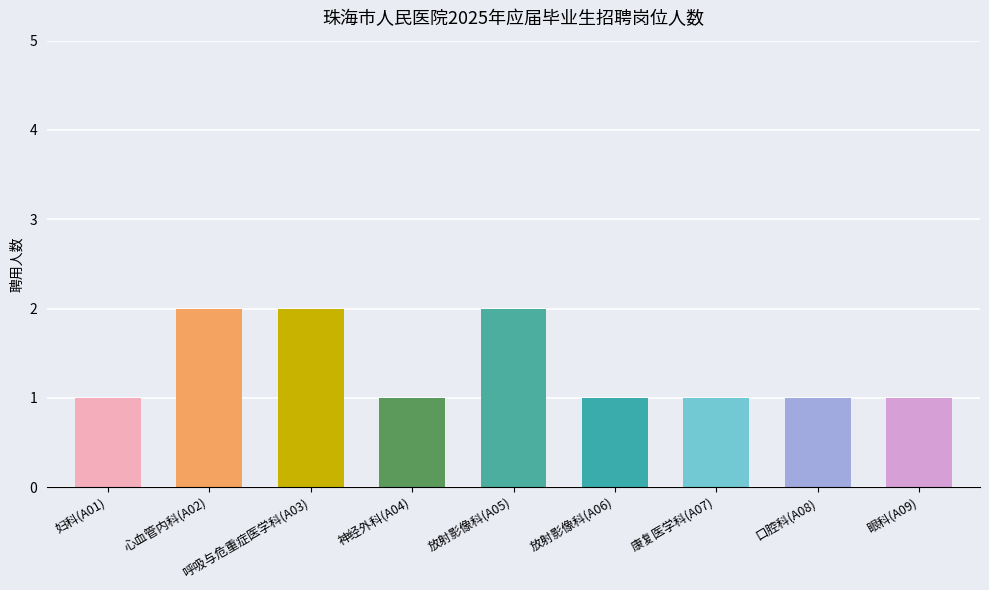

Reading right to left, list all the values displayed in this chart.

眼科(A09)=1	口腔科(A08)=1	康复医学科(A07)=1	放射影像科(A06)=1	放射影像科(A05)=2	神经外科(A04)=1	呼吸与危重症医学科(A03)=2	心血管内科(A02)=2	妇科(A01)=1